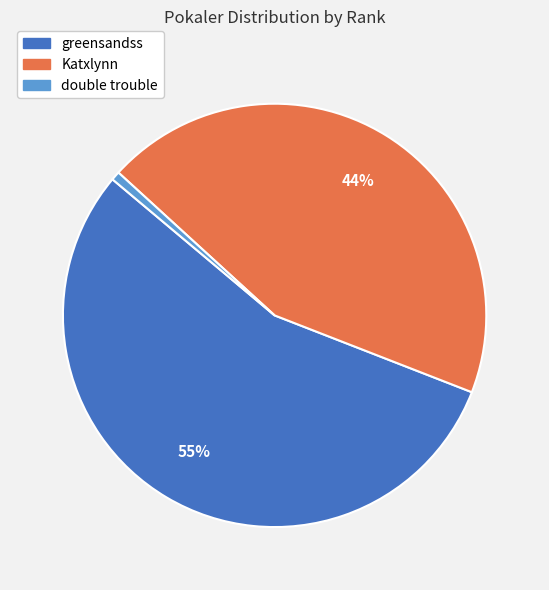

Rank the categories by value from highest to lowest.

greensandss, Katxlynn, double trouble